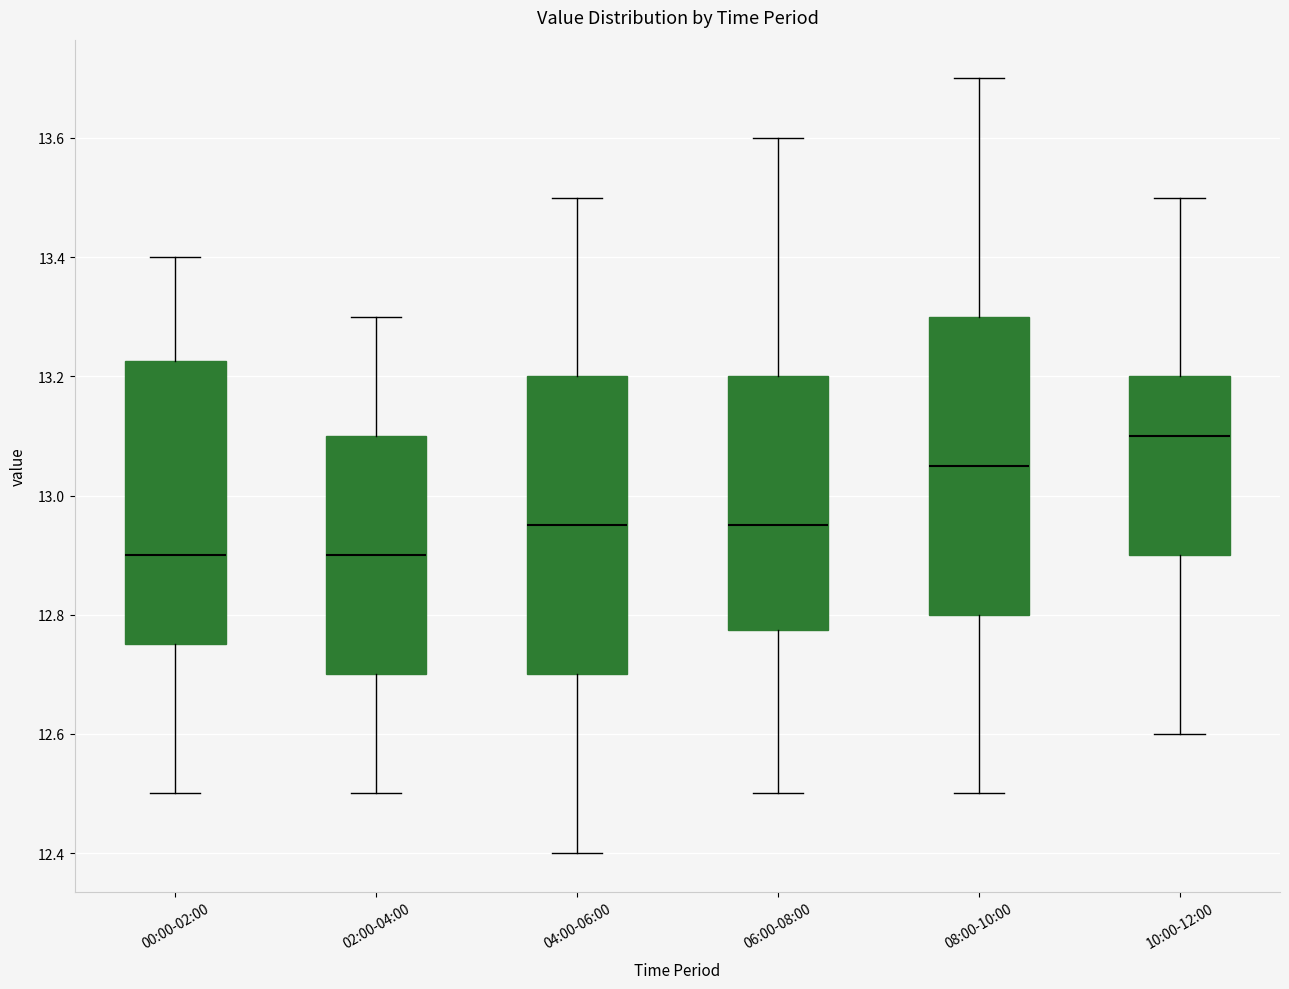

Where does the lower whisker of the box for 00:00-02:00 end on the y-axis? The values are not printed on the chart, so give them approximately, as read against the axis.

12.50